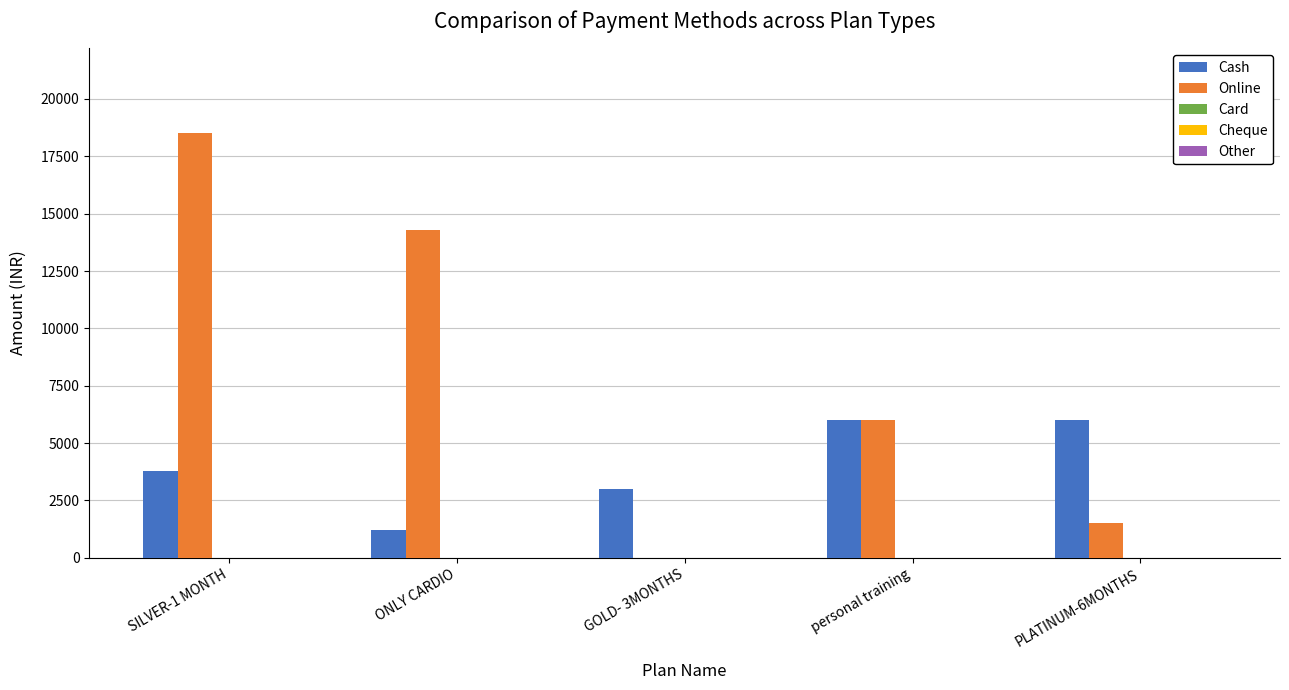

True or false: Online has a value of 7977 at ONLY CARDIO.

False